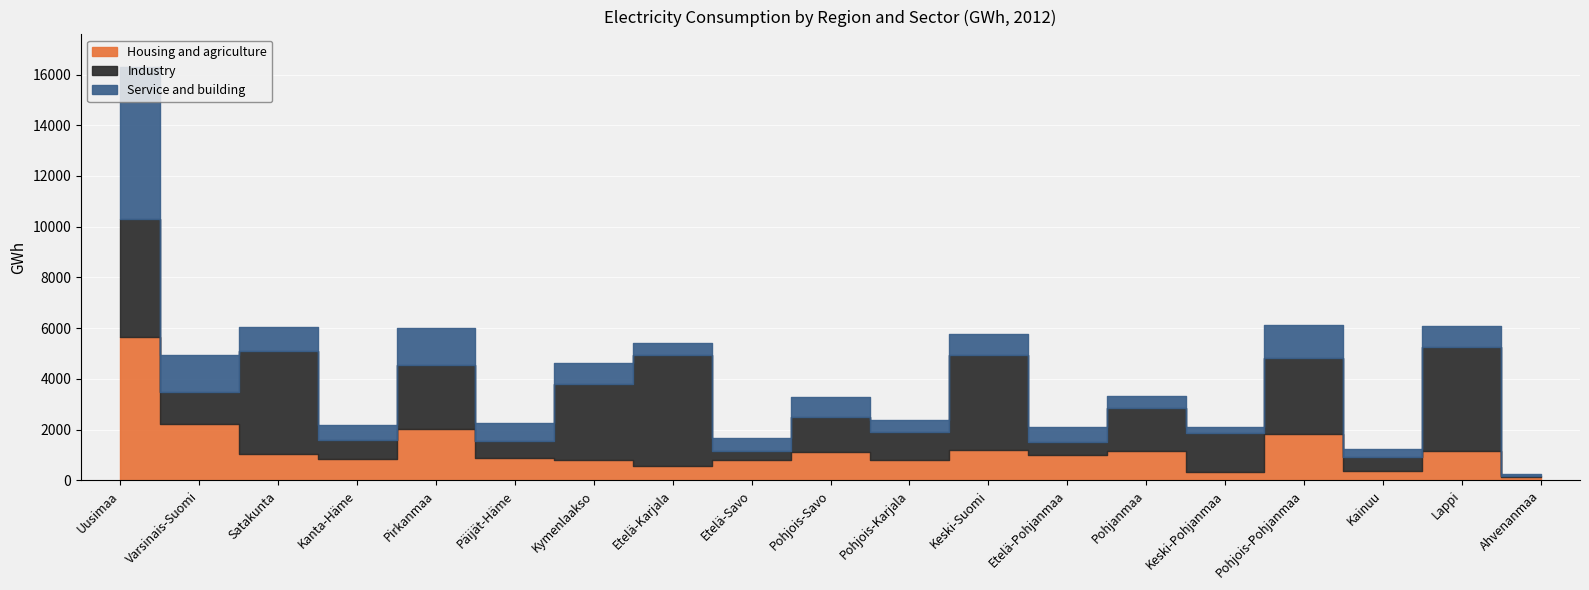

Reading left to right, list all the values displayed in this chart.

Housing and agriculture: 5646	2204	1028	860	2042	863	812	568	823	1124	785	1190	1017	1158	339	1810	388	1156	140
Industry: 4641	1265	4076	723	2512	701	2991	4358	346	1379	1123	3756	514	1695	1532	3023	532	4122	30
Service and building: 5995	1485	962	620	1456	707	836	487	498	765	477	841	583	490	227	1308	309	795	101